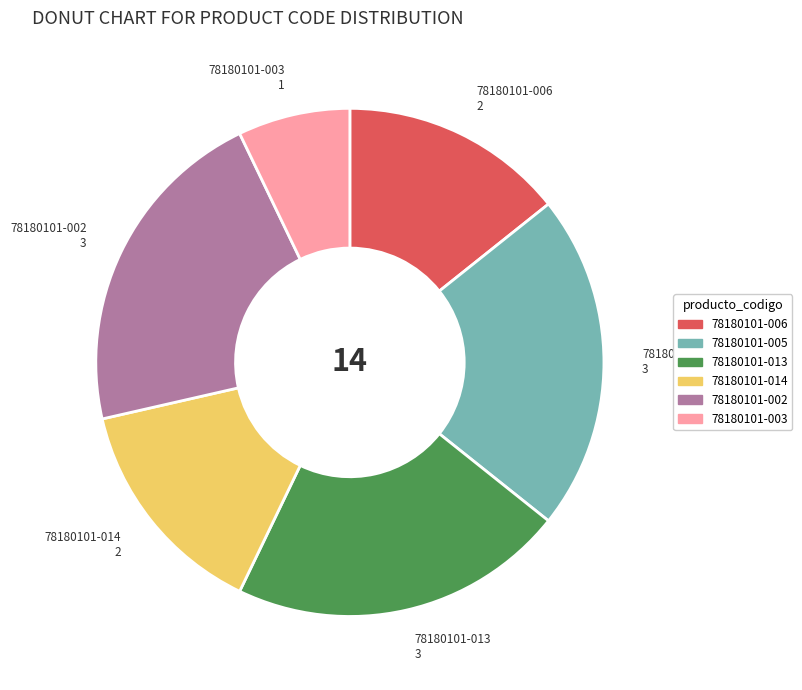

Count the number of slices in the pie.

6